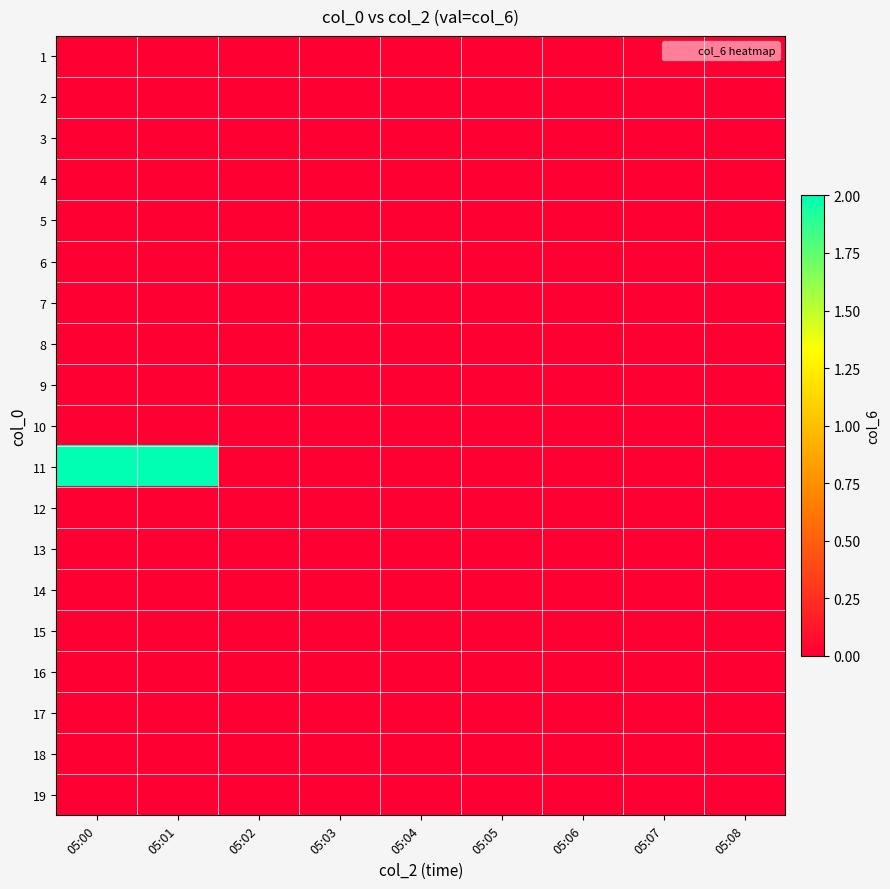

Which label corresponds to the largest value in the chart?

05:00